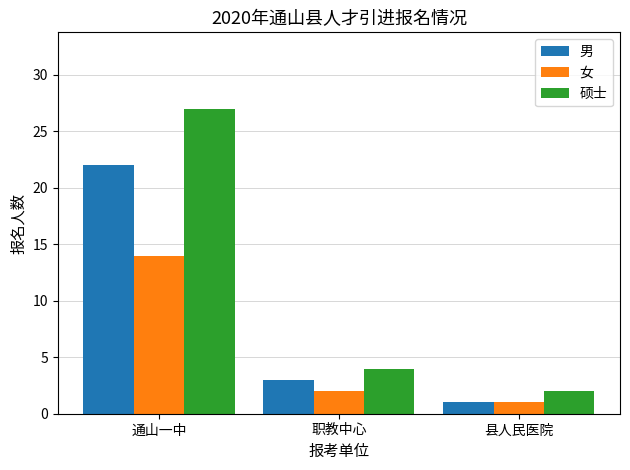

Reading right to left, extract all data points from this chart.

男: 县人民医院=1	职教中心=3	通山一中=22
女: 县人民医院=1	职教中心=2	通山一中=14
硕士: 县人民医院=2	职教中心=4	通山一中=27